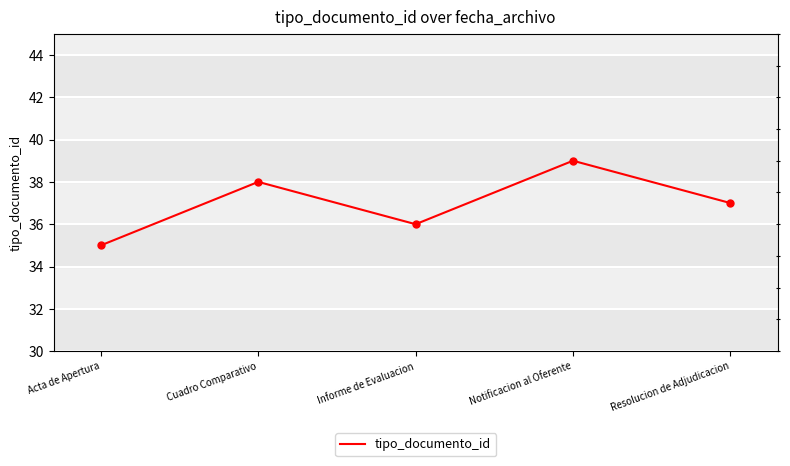

The value at Acta de Apertura is 35. True or false?

True